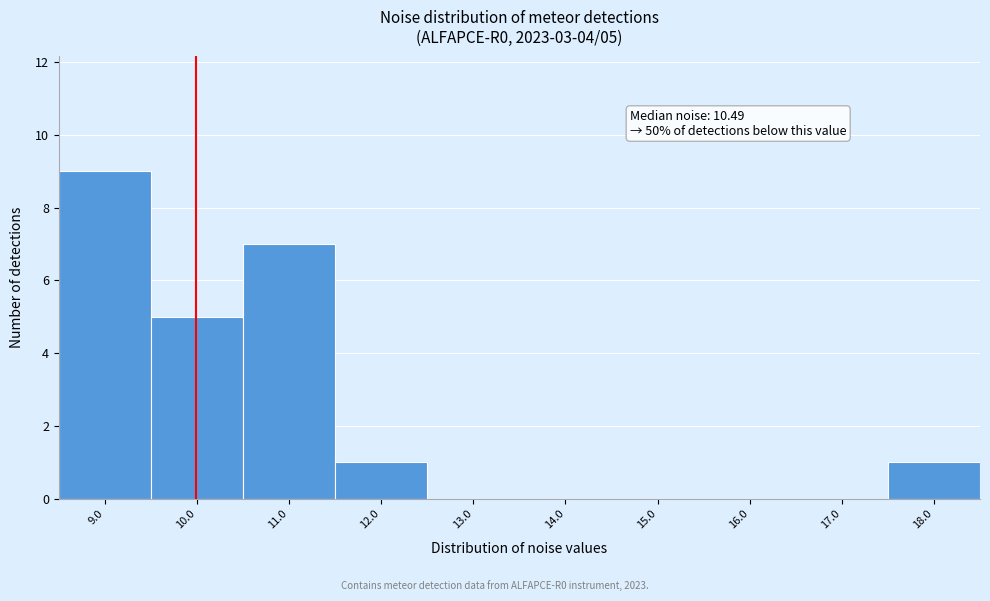

Reading left to right, transcribe all the data shown in this chart.

9.0=9	10.0=5	11.0=7	12.0=1	13.0=0	14.0=0	15.0=0	16.0=0	17.0=0	18.0=1